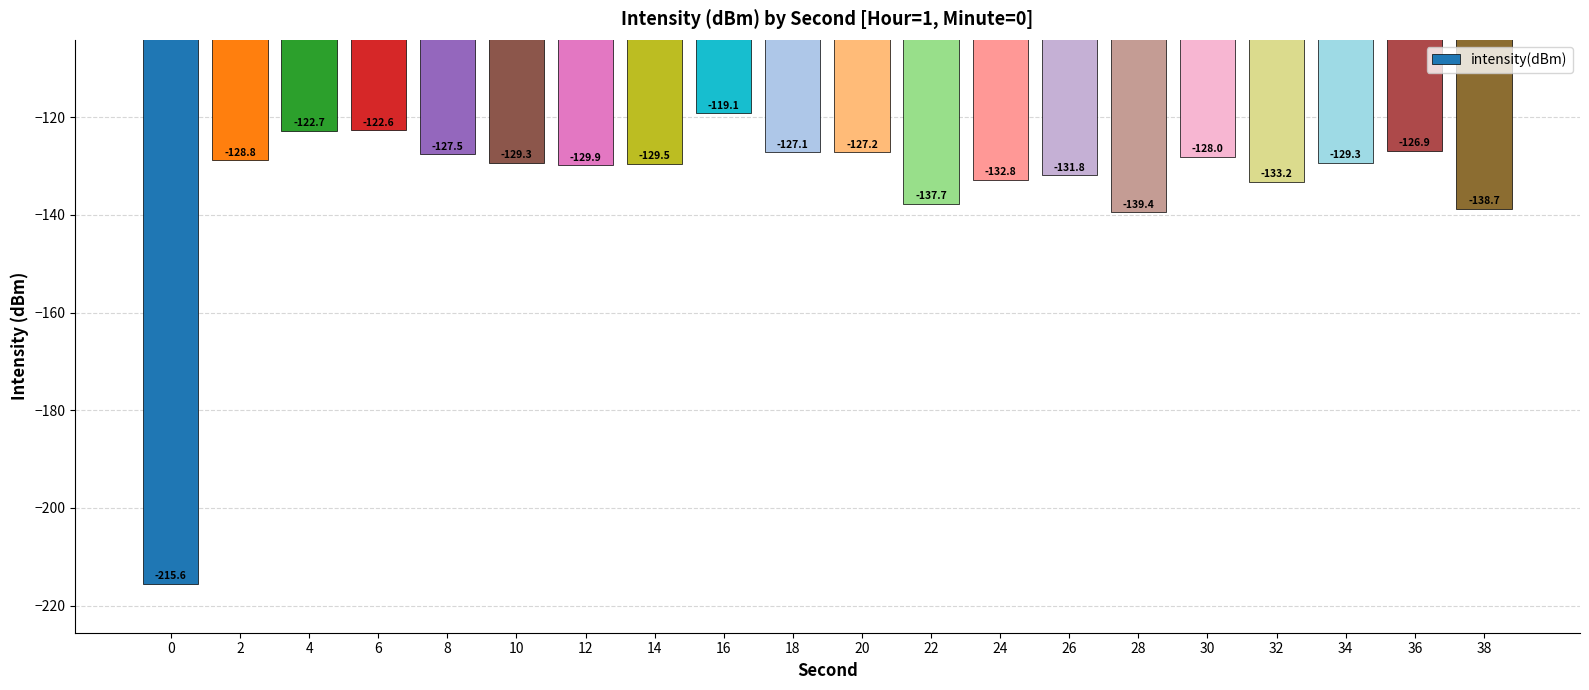

Does the chart contain stacked bars?

No